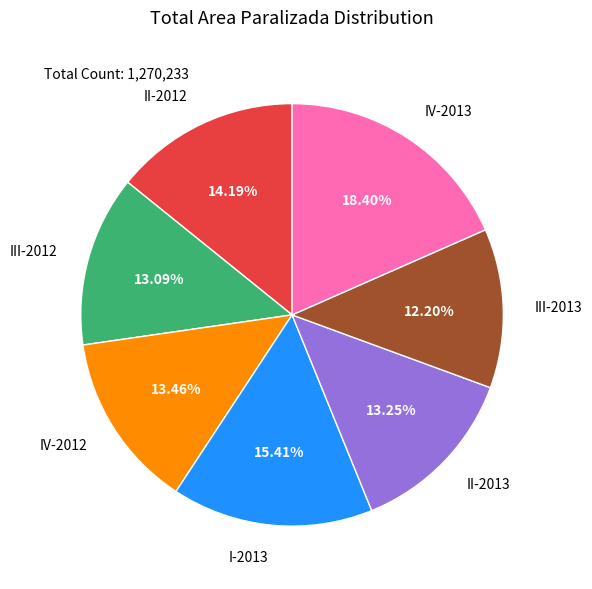

How much of the chart is everything except III-2013?

87.8%